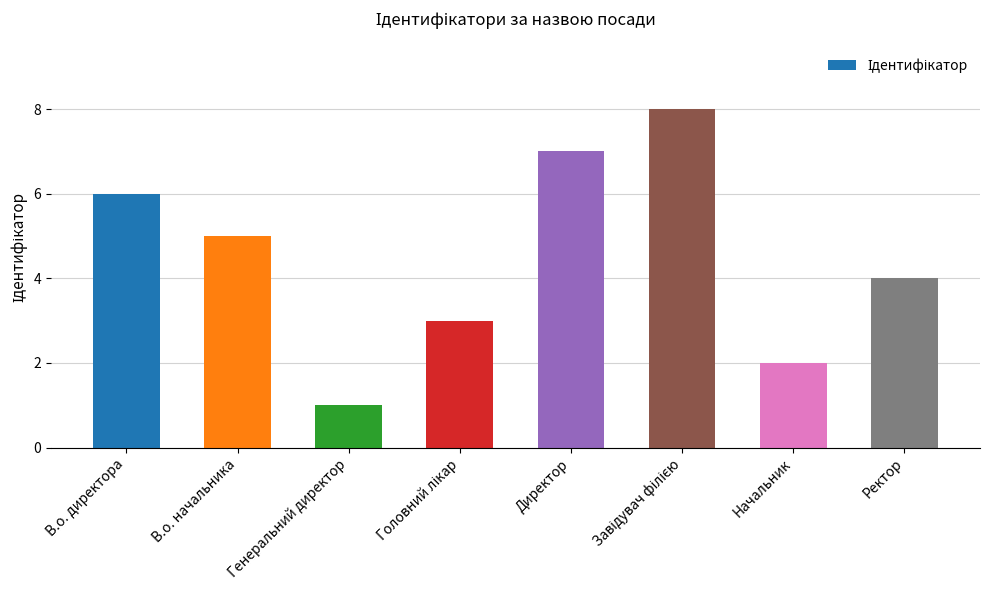

What is the label of the 3rd bar from the left?

Генеральний директор